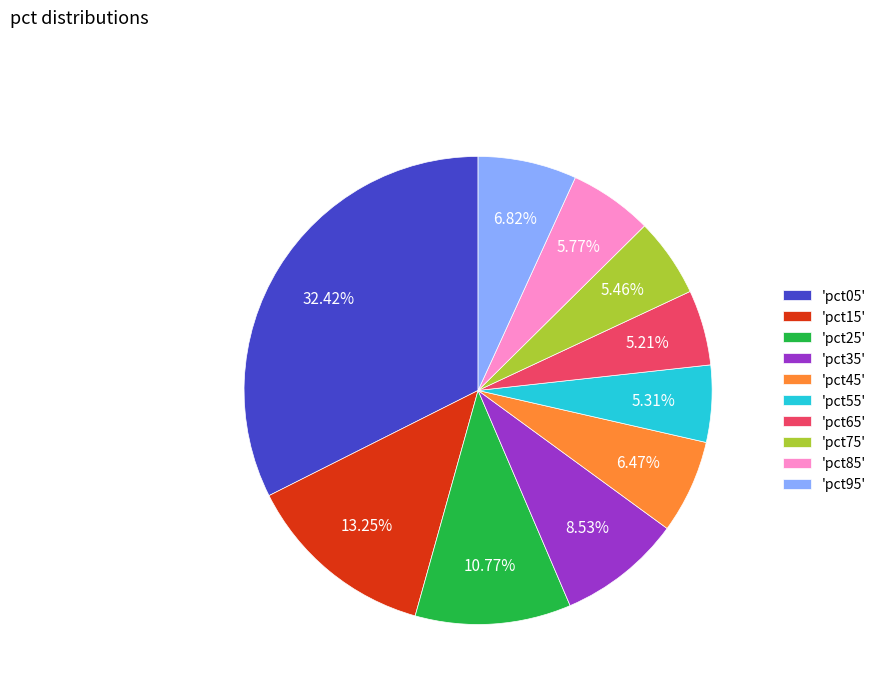

To the nearest percent, what is the difference between the largest and smallest slice percentages?

27%